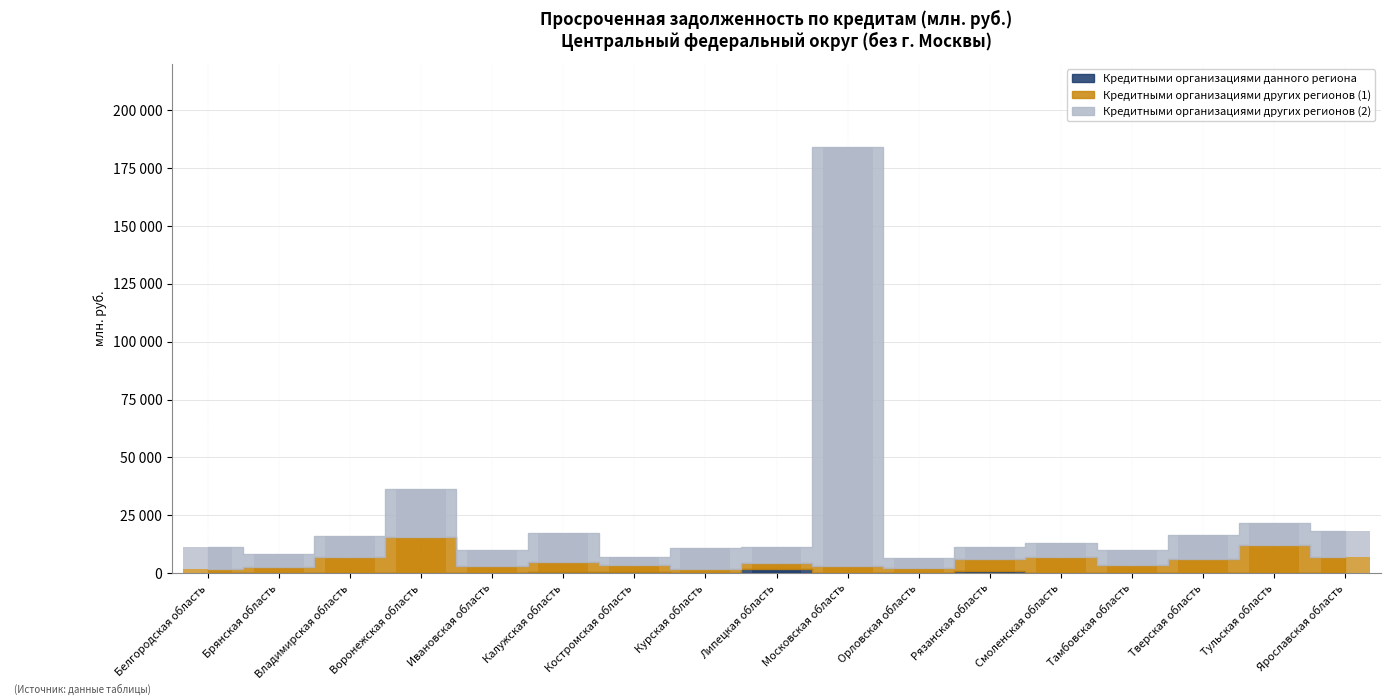

Reading left to right, what are all the values shown in this chart?

Кредитными организациями данного региона: 104	0	102	1	122	467	426	210	1911	48	0	763	0	59	48	59	174
Кредитными организациями других регионов (1): 1874	2840	7037	15710	2806	4534	3251	1536	2486	3093	2329	5253	6852	3446	6018	12184	6966
Кредитными организациями других регионов (2): 9304	5325	8916	20607	7261	12358	3086	9078	6849	181031	4075	5409	6318	6623	10547	9340	11131